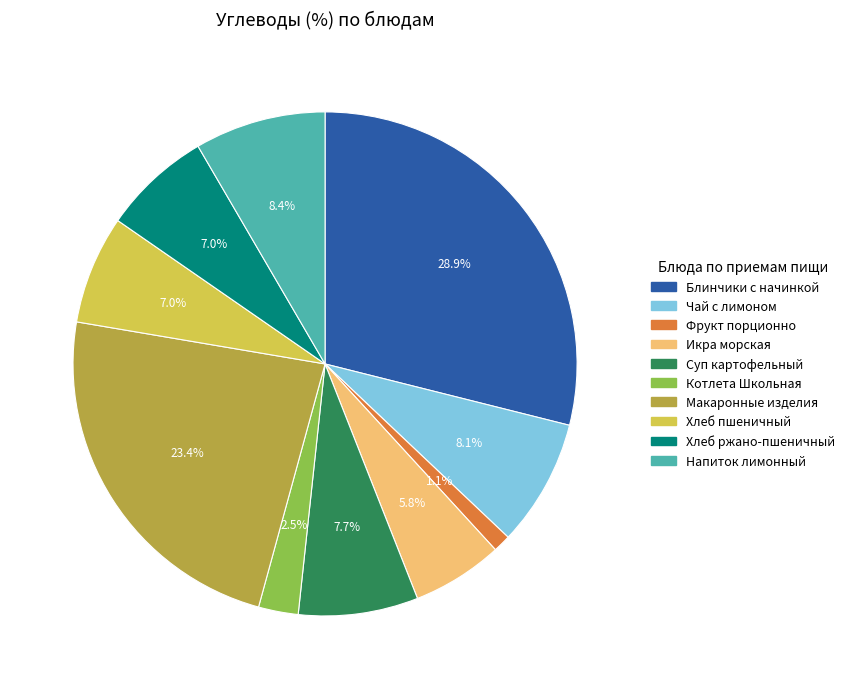

Is there any slice that represents more than half of the pie?

No